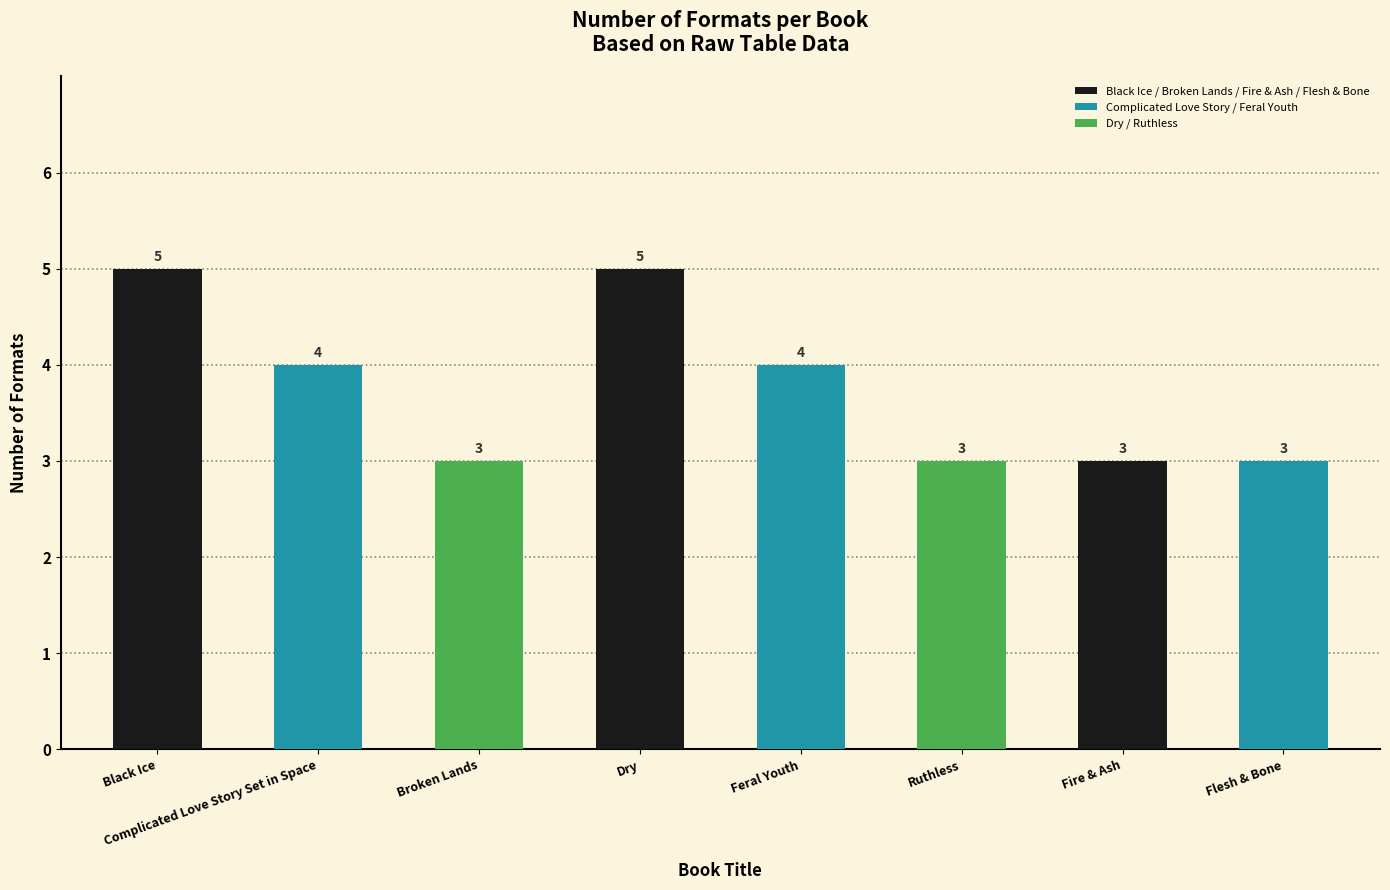

Are the bars grouped side by side (vs. stacked)?

No